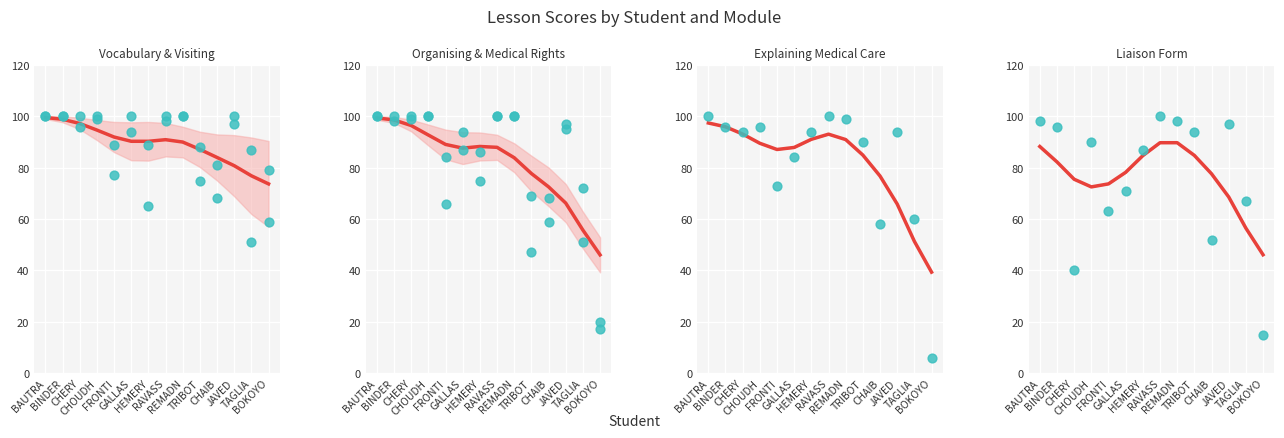

At how many categories does at least one series exceed 13?

14